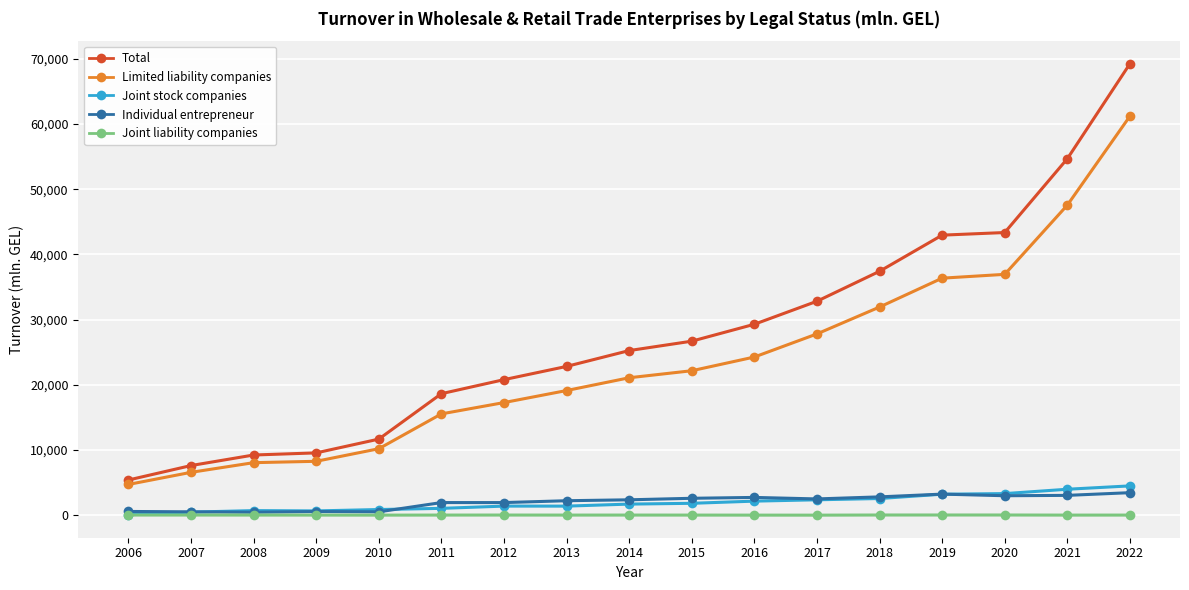

What is the value of the Limited liability companies point at the 12th from the left?

27804.8